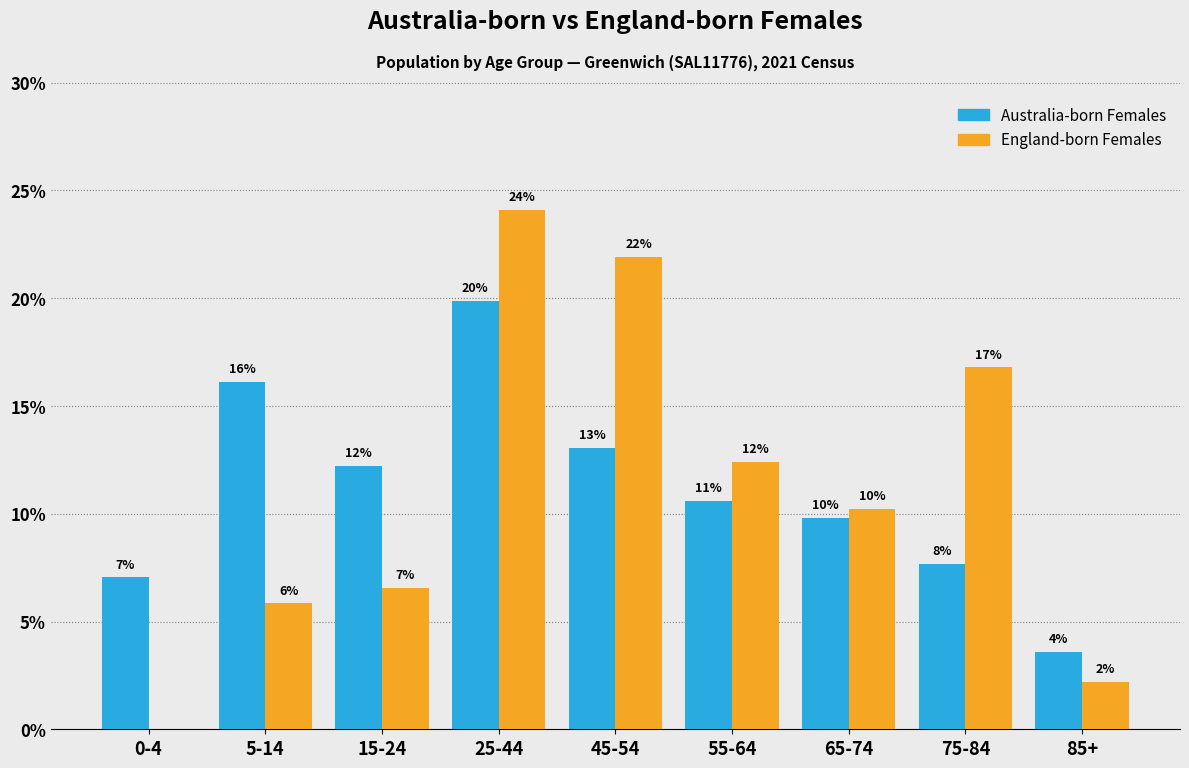

Are the bars grouped side by side (vs. stacked)?

Yes